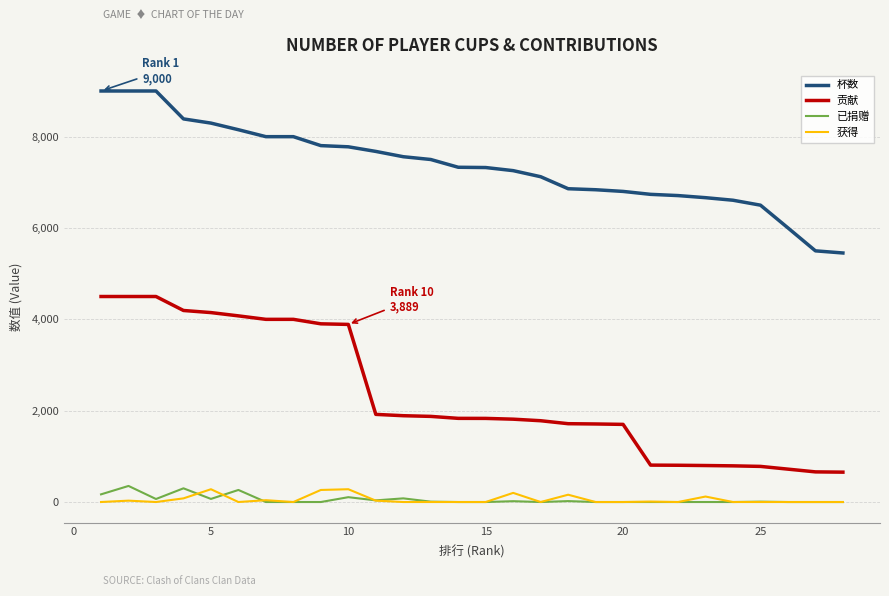

What are all the series names shown in the legend?

杯数, 贡献, 已捐赠, 获得